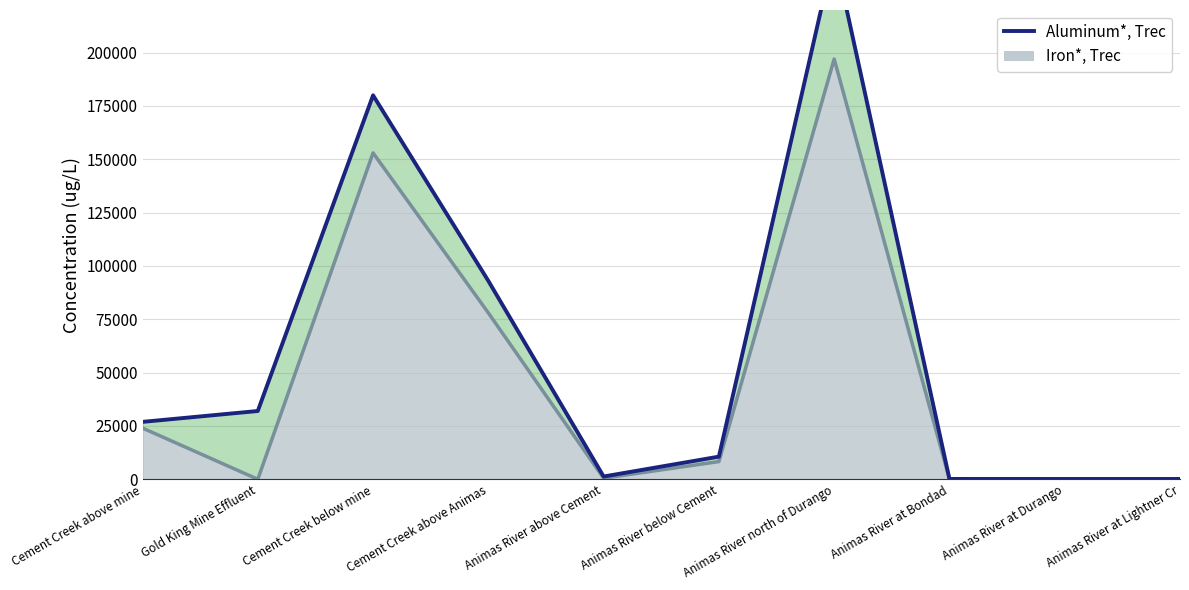

Reading left to right, extract all data points from this chart.

Cement Creek above mine=26900	Gold King Mine Effluent=32000	Cement Creek below mine=180000	Cement Creek above Animas=93000	Animas River above Cement=1290	Animas River below Cement=10600	Animas River north of Durango=247000	Animas River at Bondad=140	Animas River at Durango=130	Animas River at Lightner Cr=130